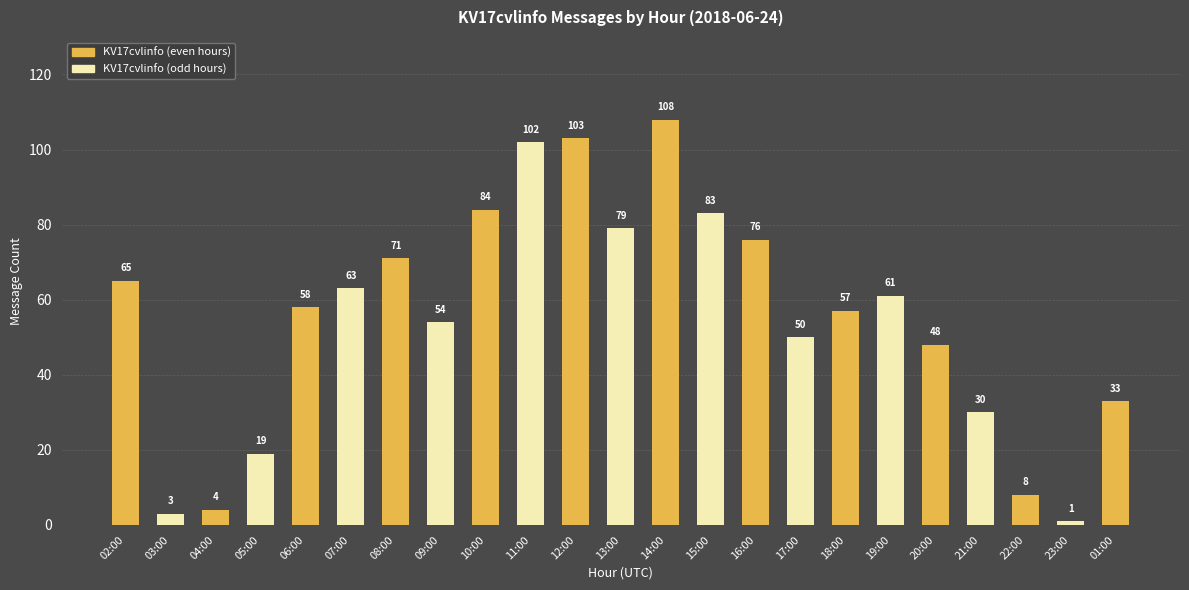

List the labels in order of value, largest first.

14:00, 12:00, 11:00, 10:00, 15:00, 13:00, 16:00, 08:00, 02:00, 07:00, 19:00, 06:00, 18:00, 09:00, 17:00, 20:00, 01:00, 21:00, 05:00, 22:00, 04:00, 03:00, 23:00